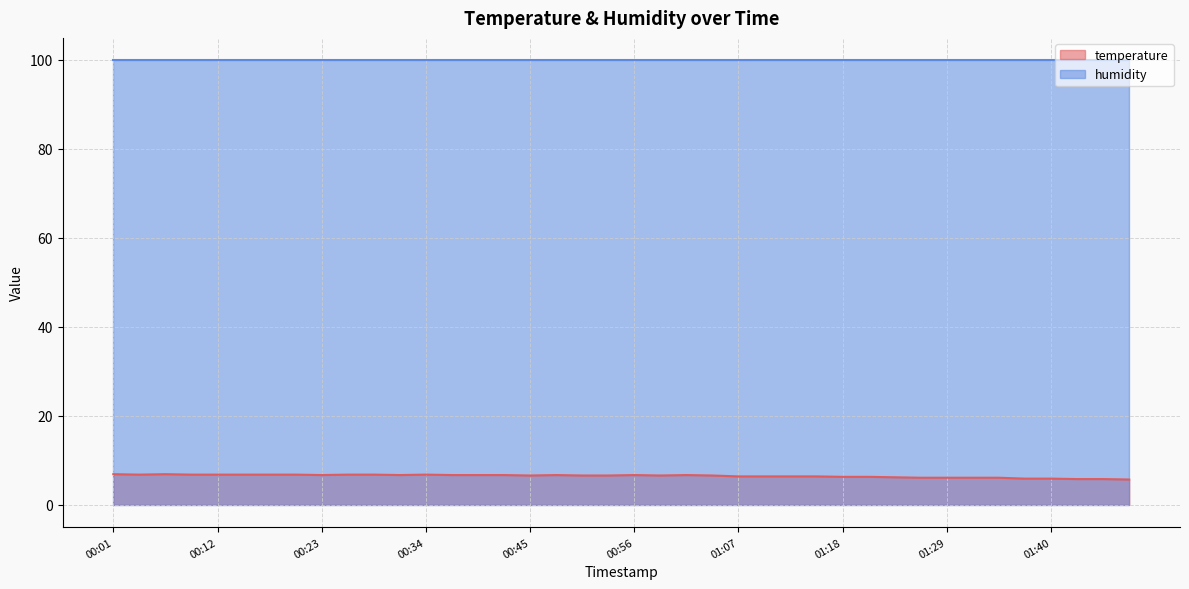

What is the greatest value displayed?

99.9